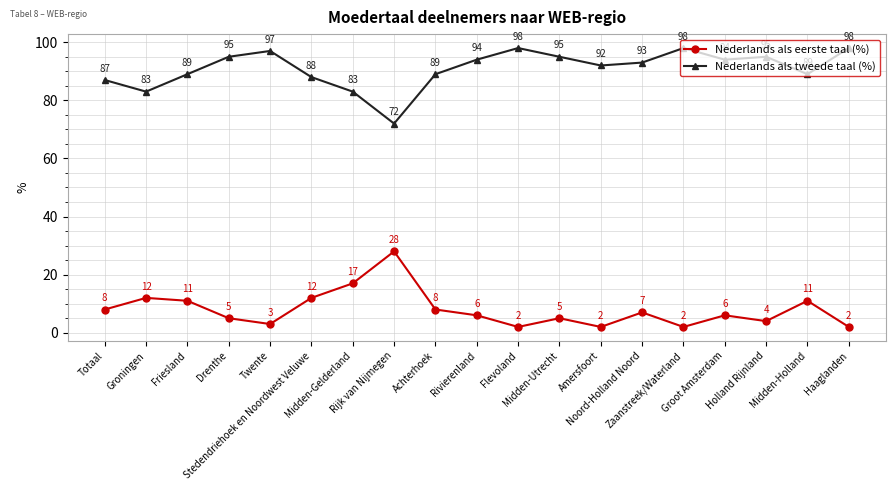

What position from the left is Friesland?

3